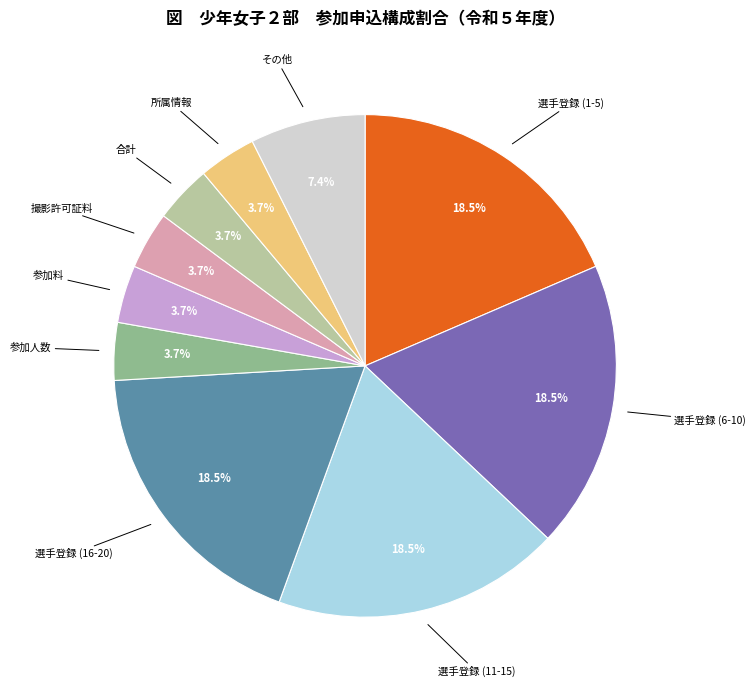

Which has a higher value, 選手登録 (6-10) or その他?

選手登録 (6-10)